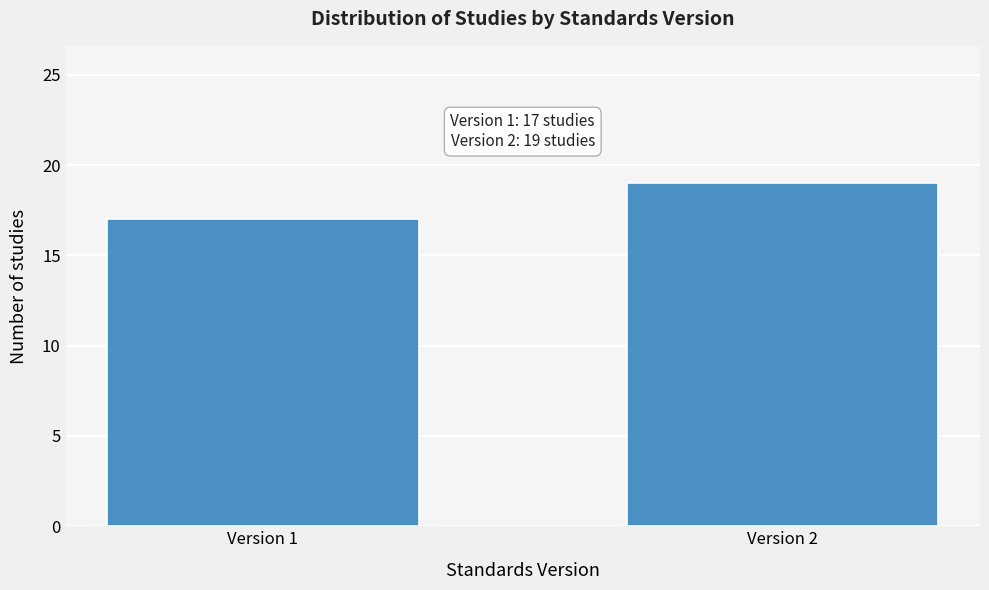

Reading left to right, transcribe all the data shown in this chart.

17	19